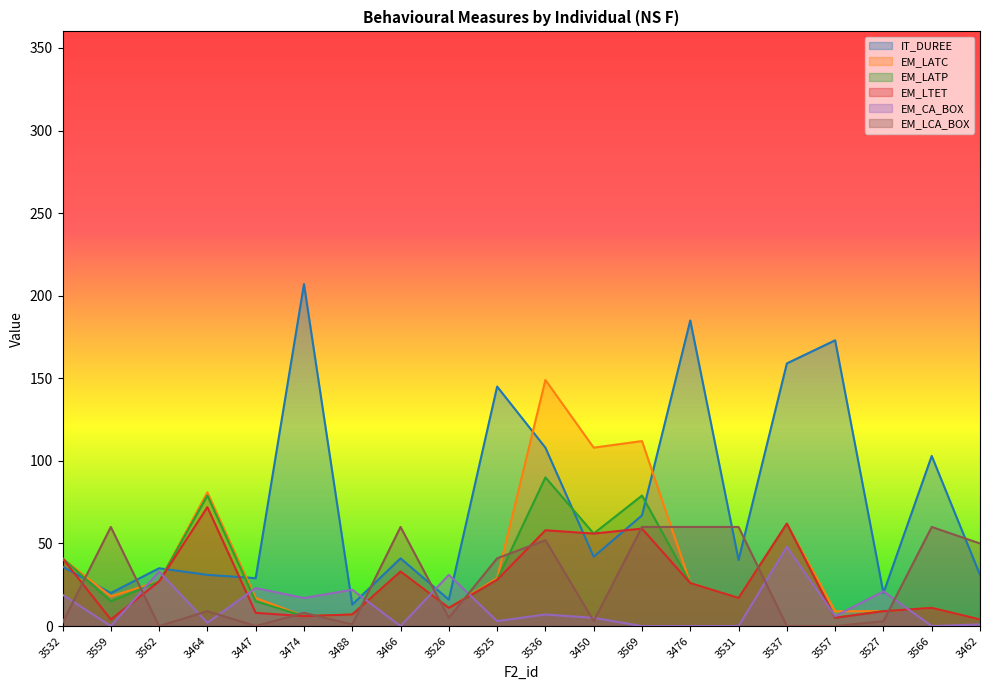

True or false: EM_LATP and EM_LCA_BOX intersect in this chart.

True